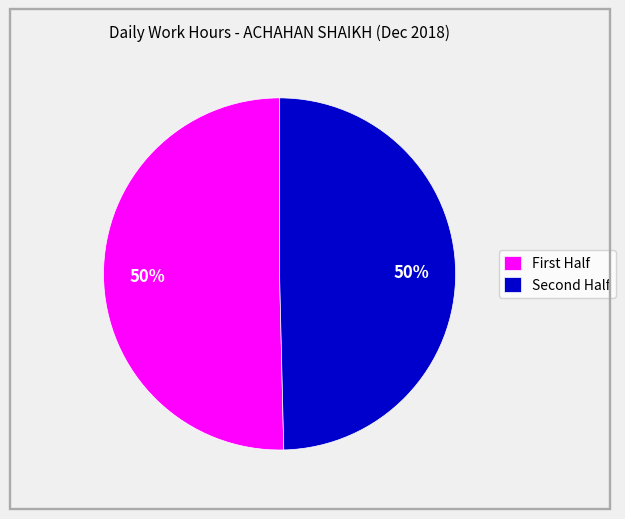

How many segments does this pie chart have?

2